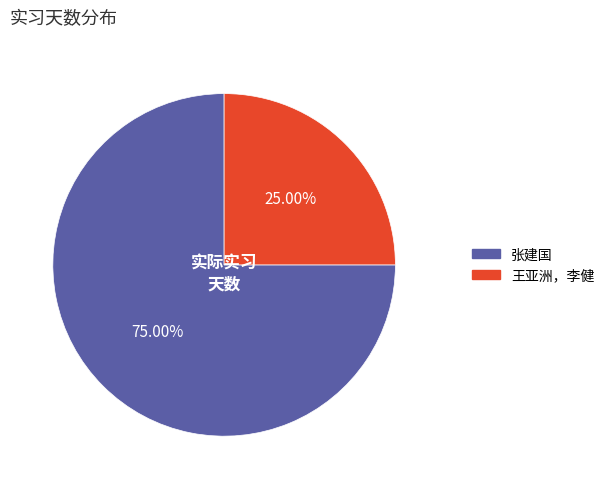

To the nearest percent, what is the difference between the largest and smallest slice percentages?

50%